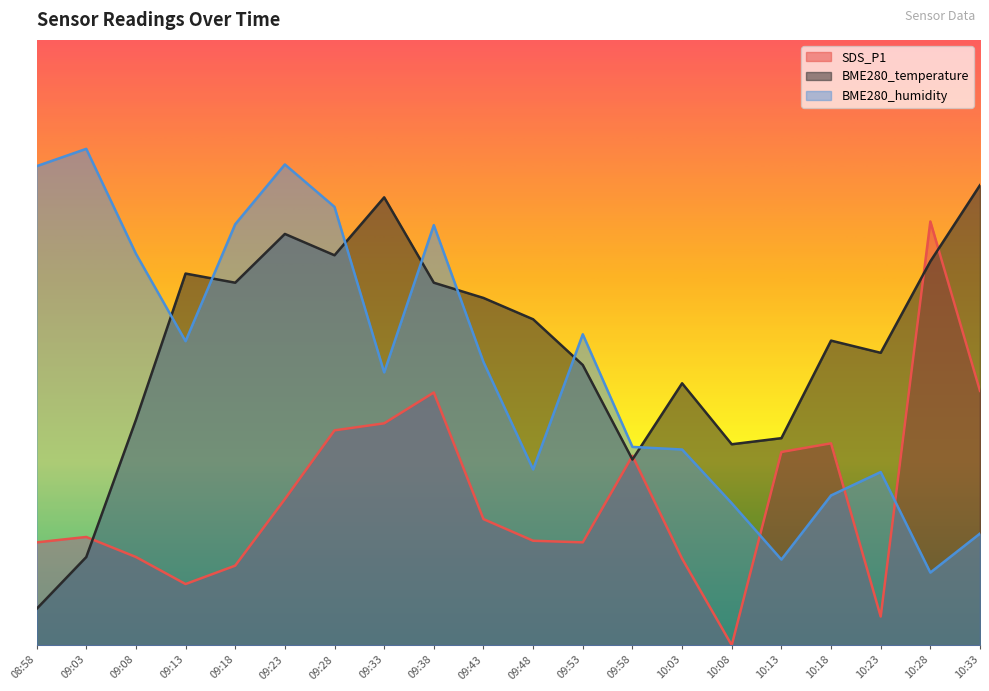

The value of SDS_P1 at 09:23 is 12.1. True or false?

True